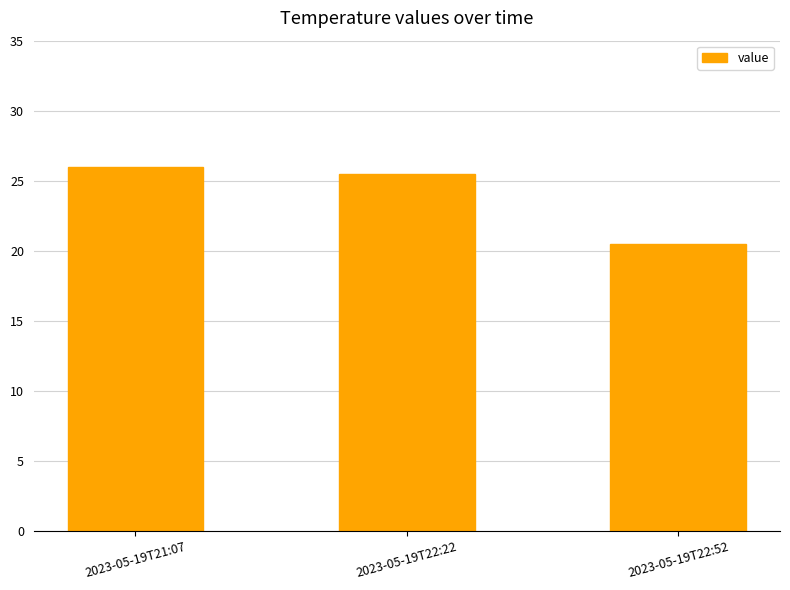

How many data points are less than 25?

1